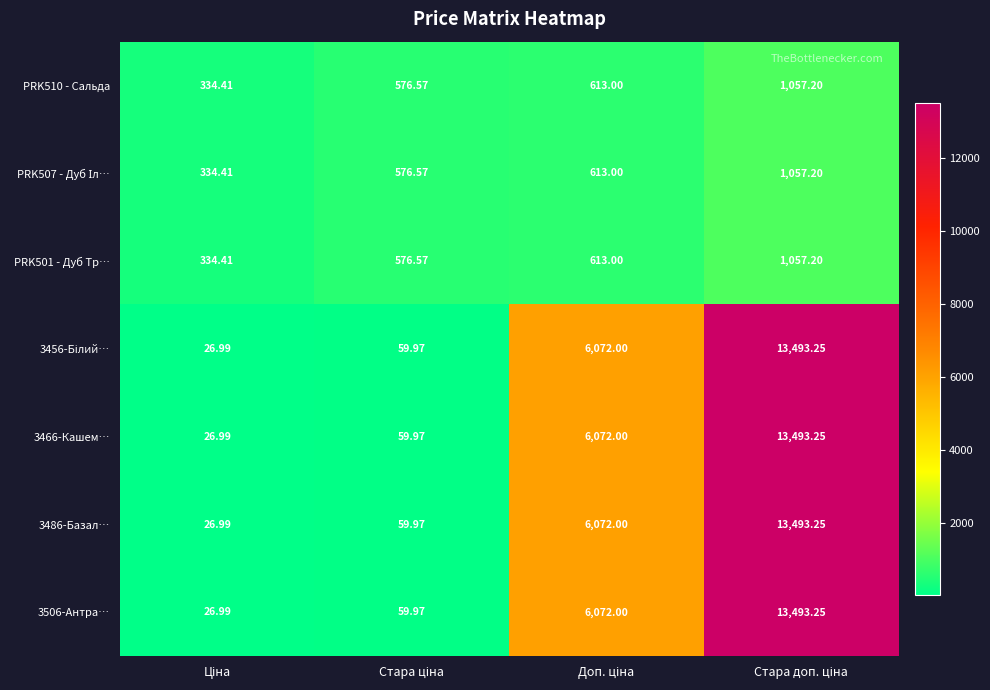

How many distinct data groups are displayed?

7